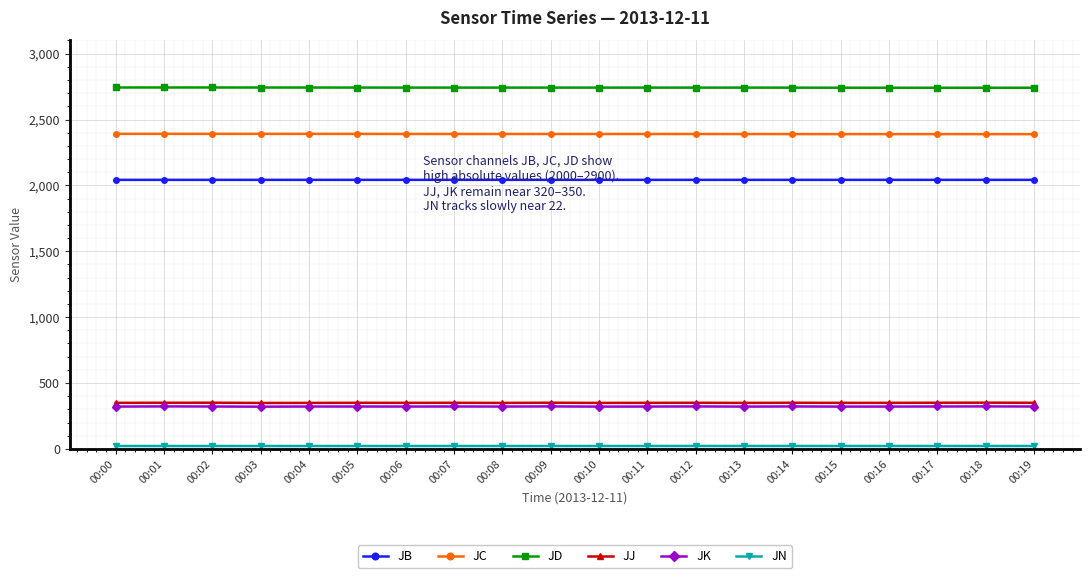

Is this an area chart (filled region under the line)?

No